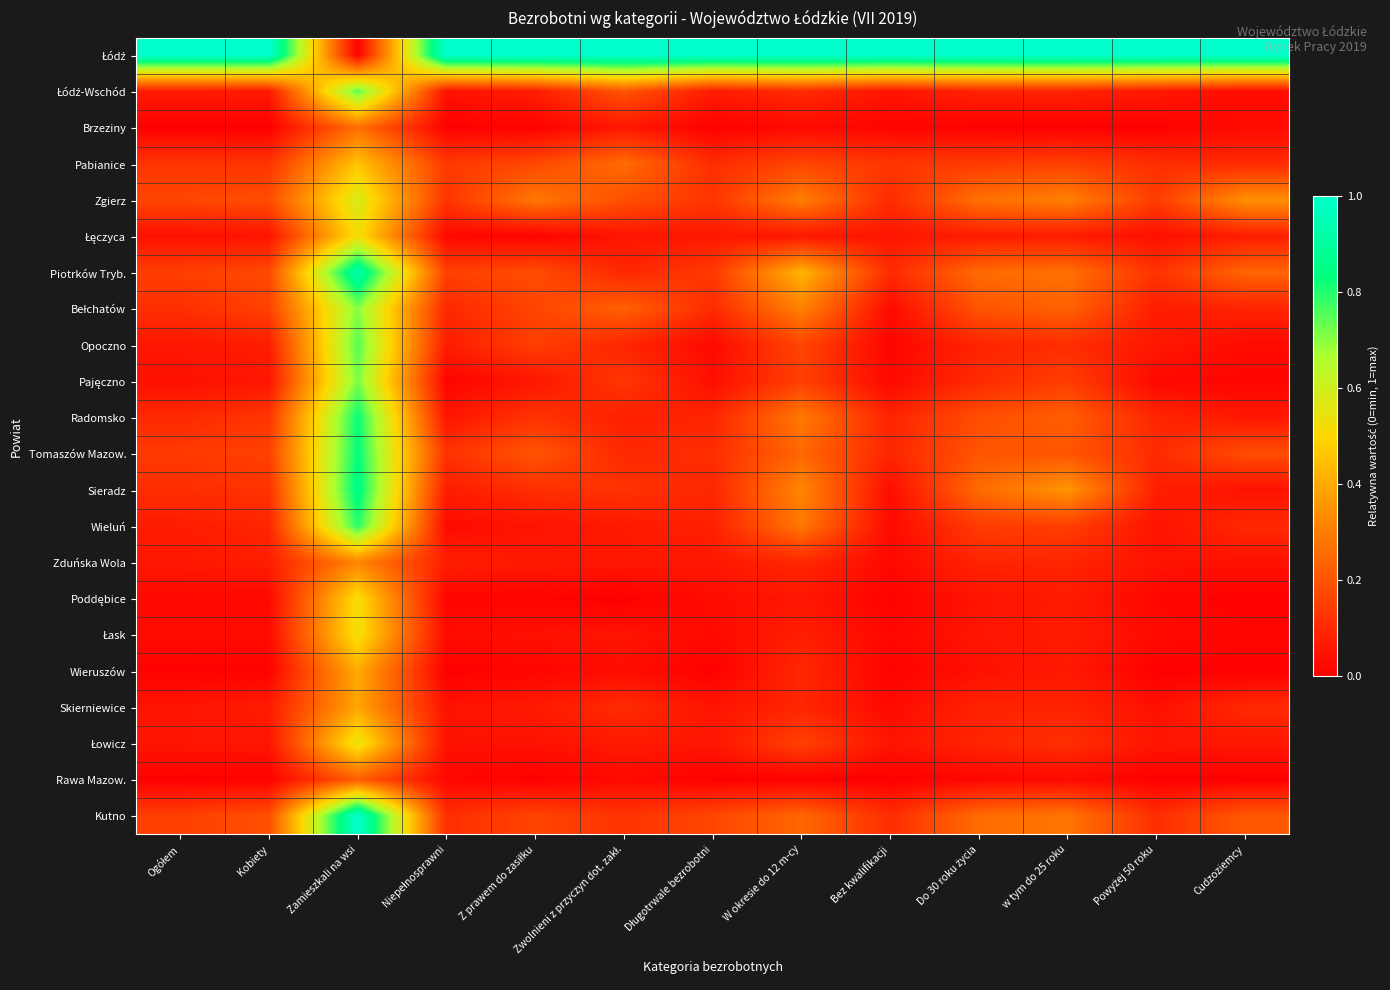

Which category has the lowest value across all series?

Zamieszkali na wsi